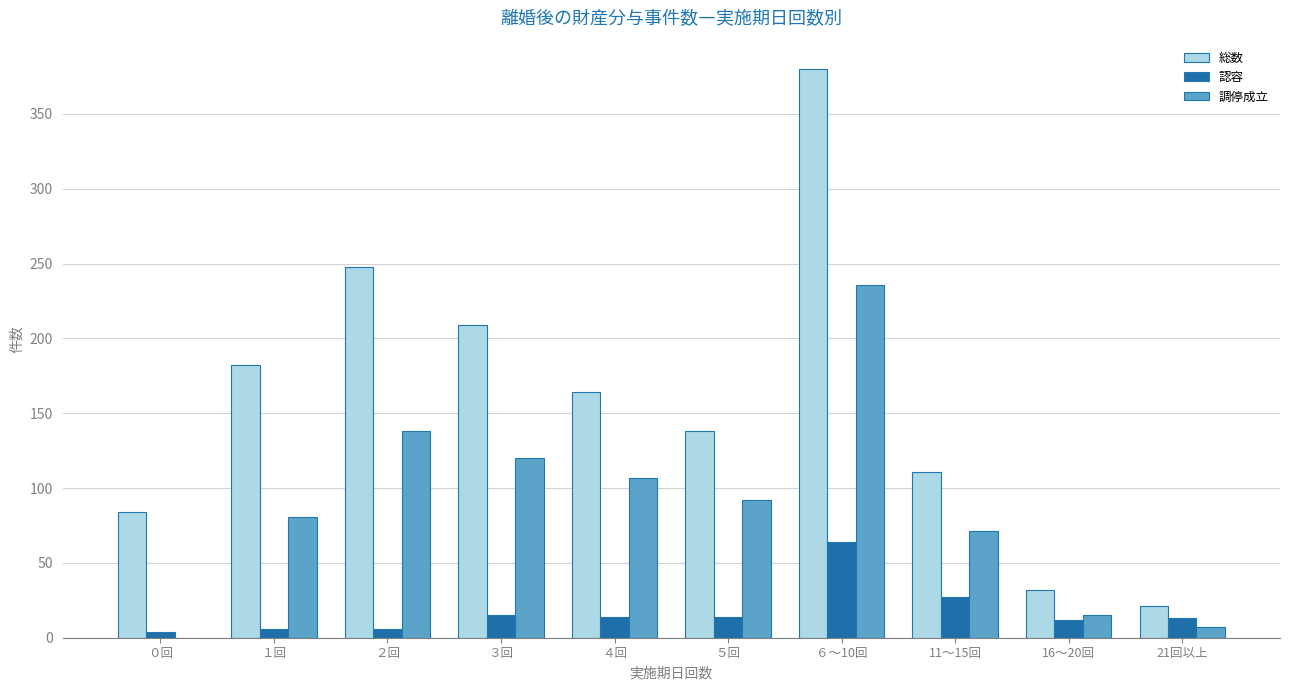

Where is 総数 nearest to the value 200?

３回